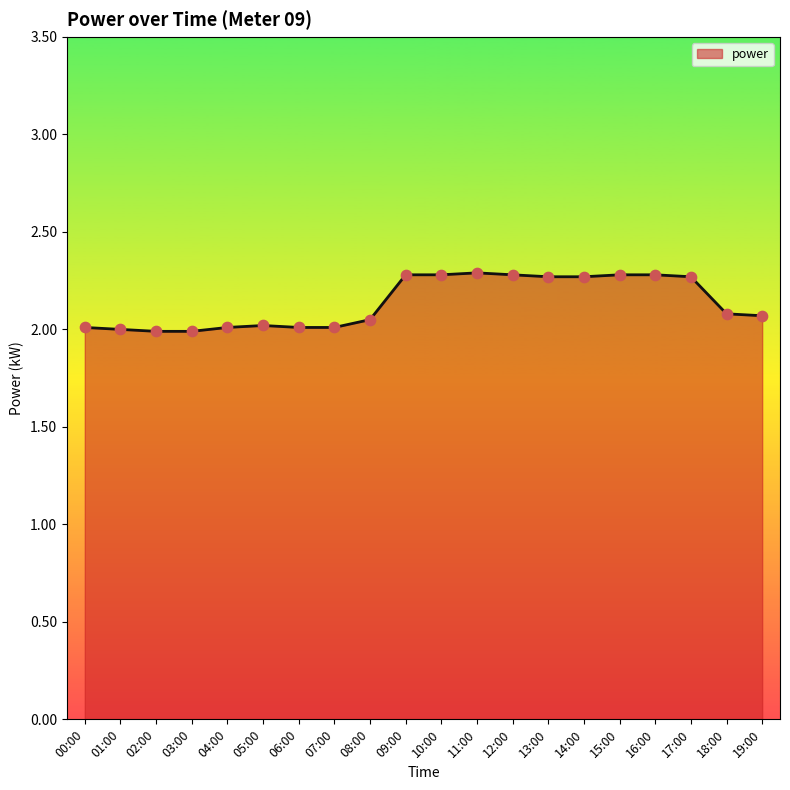

Approximately how many times larger is the value at 18:00 compared to 16:00?

0.9